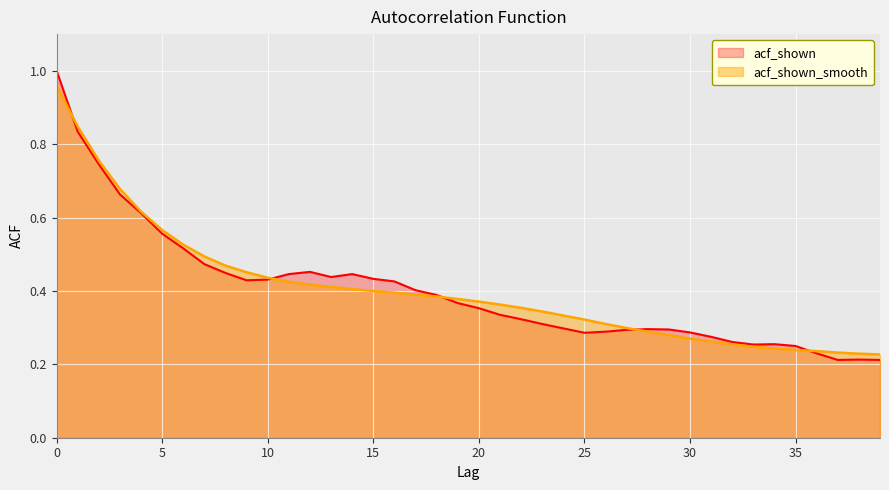

Reading right to left, extract all data points from this chart.

acf_shown_smooth: 39=0.2	38=0.2	37=0.2	36=0.2	35=0.2	34=0.2	33=0.2	32=0.3	31=0.3	30=0.3	29=0.3	28=0.3	27=0.3	26=0.3	25=0.3	24=0.3	23=0.3	22=0.4	21=0.4	20=0.4	19=0.4	18=0.4	17=0.4	16=0.4	15=0.4	14=0.4	13=0.4	12=0.4	11=0.4	10=0.4	9=0.5	8=0.5	7=0.5	6=0.5	5=0.6	4=0.6	3=0.7	2=0.8	1=0.8	0=1.0
acf_shown: 39=0.2	38=0.2	37=0.2	36=0.2	35=0.2	34=0.3	33=0.3	32=0.3	31=0.3	30=0.3	29=0.3	28=0.3	27=0.3	26=0.3	25=0.3	24=0.3	23=0.3	22=0.3	21=0.3	20=0.4	19=0.4	18=0.4	17=0.4	16=0.4	15=0.4	14=0.4	13=0.4	12=0.5	11=0.4	10=0.4	9=0.4	8=0.4	7=0.5	6=0.5	5=0.6	4=0.6	3=0.7	2=0.7	1=0.8	0=1.0